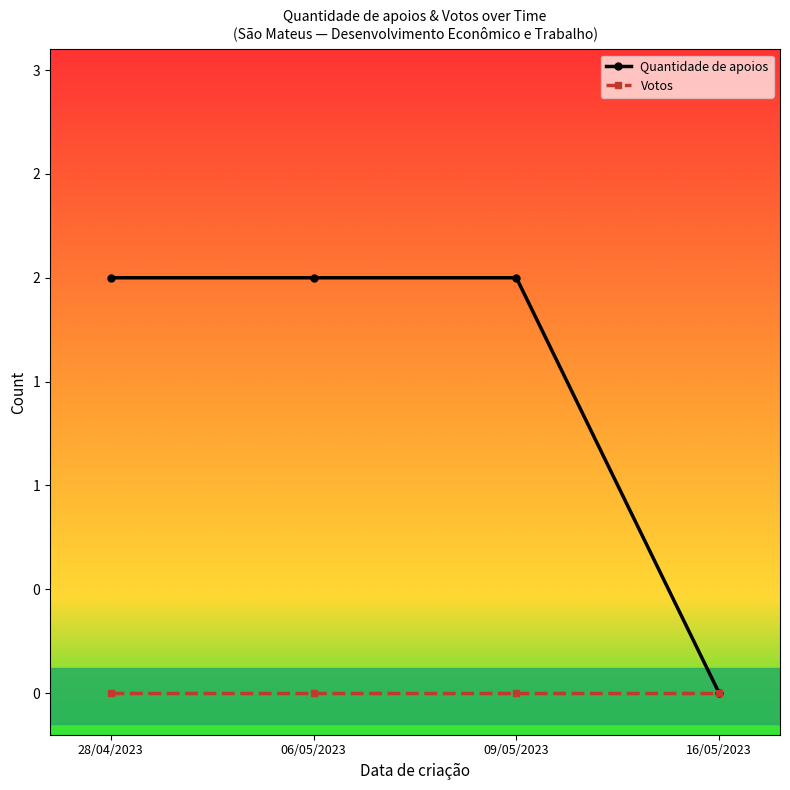

What is the difference between the highest and lowest values at 06/05/2023?

2